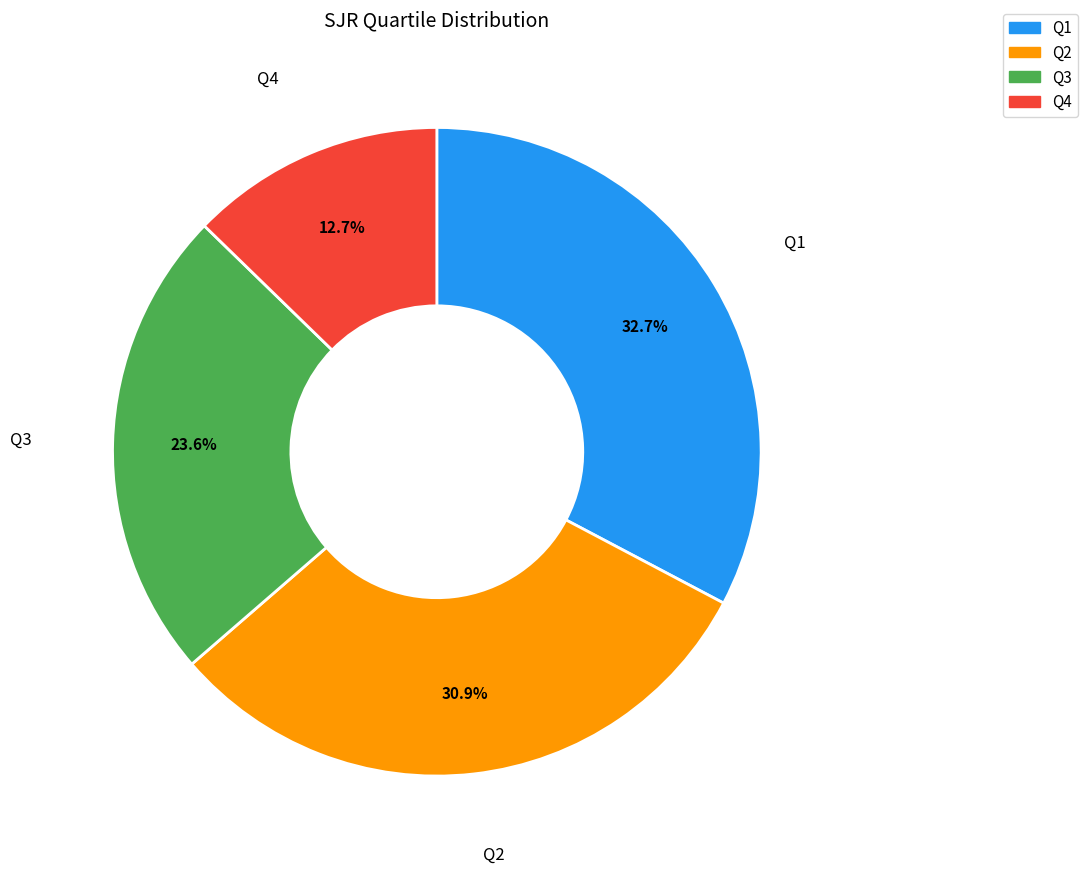

How many segments does this pie chart have?

4